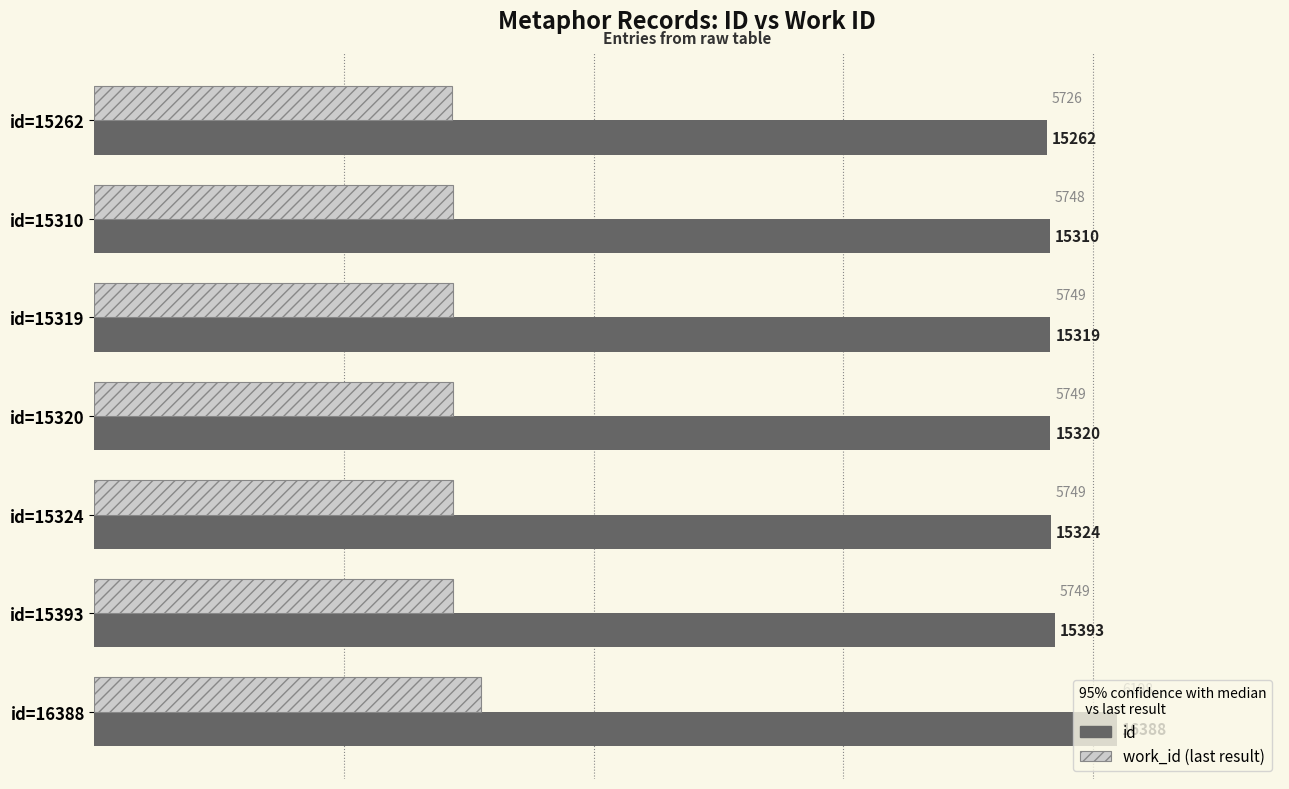

Which series has the widest spread of values?

id